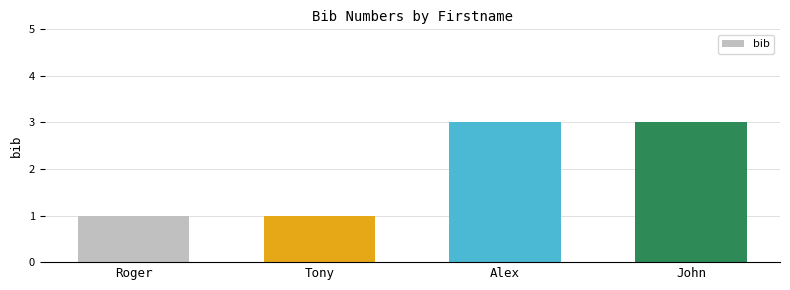

Does the chart contain any negative values?

No